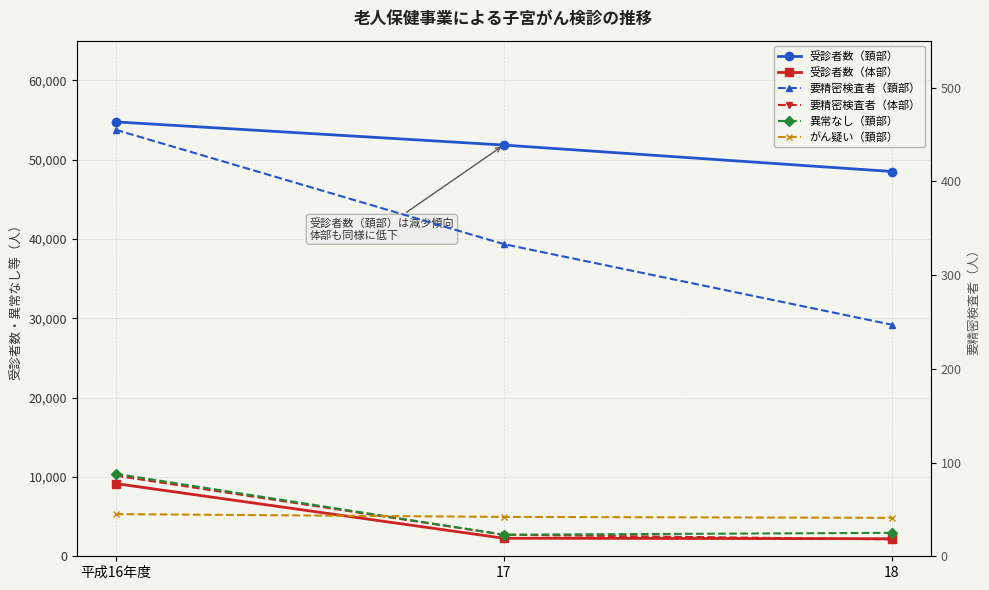

At which label does 異常なし（頚部） reach its peak?

平成16年度